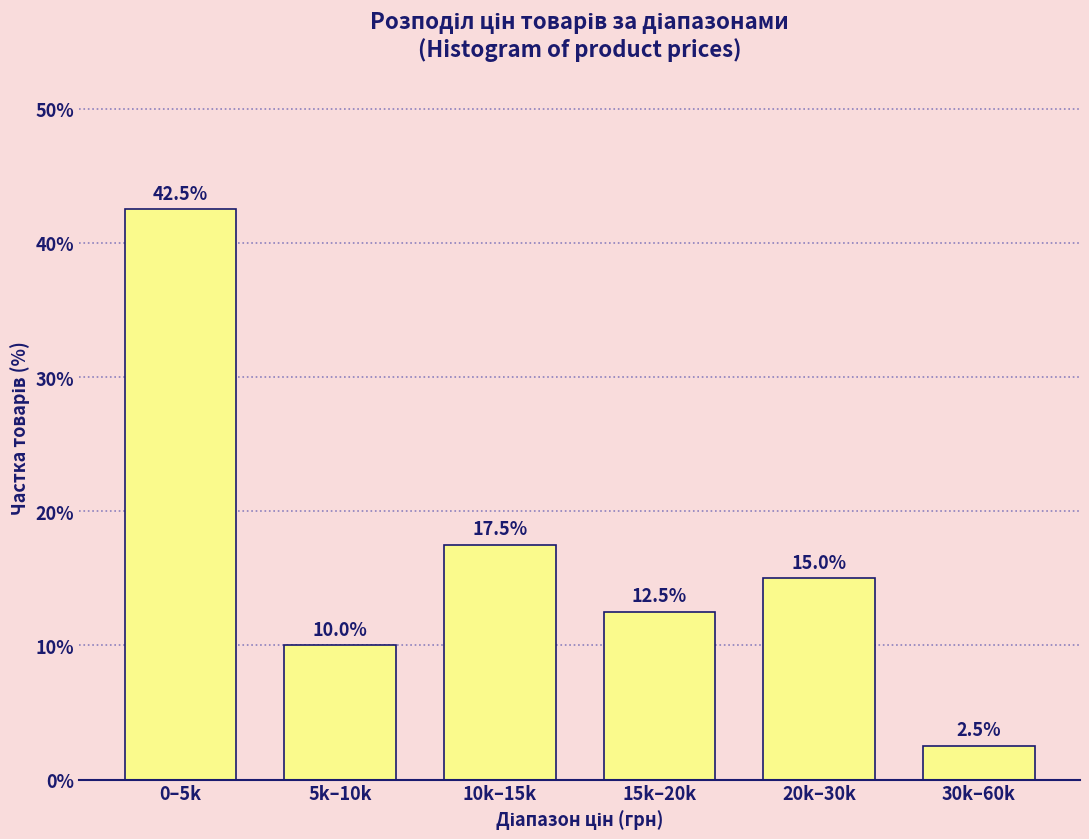

Reading right to left, transcribe all the data shown in this chart.

2.5	15.0	12.5	17.5	10.0	42.5